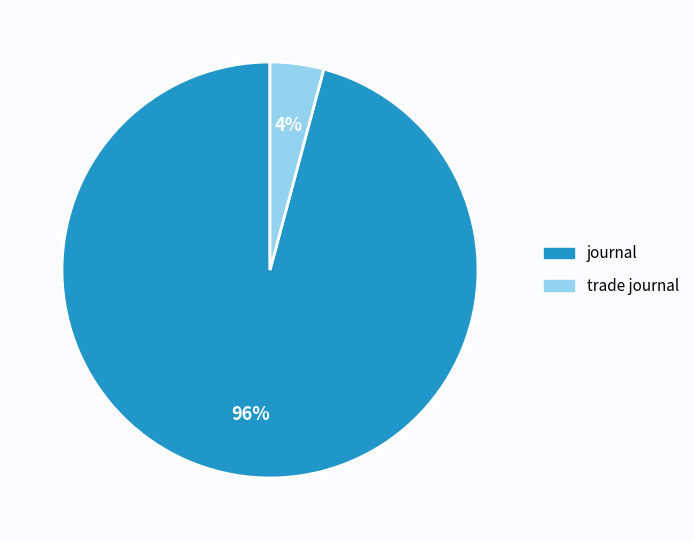

What is the smallest slice in the pie chart?

trade journal